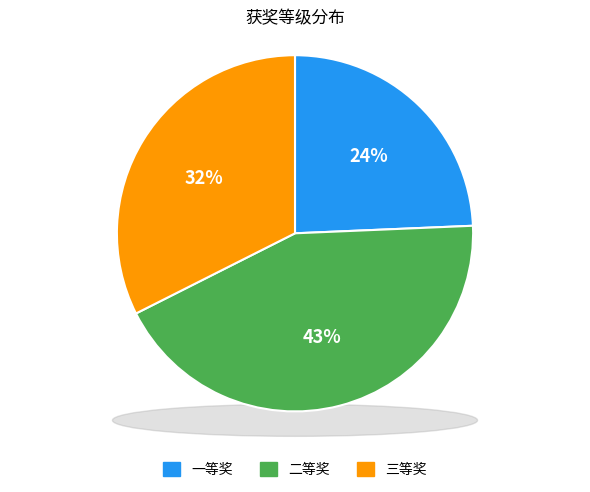

Rank the categories by value from lowest to highest.

一等奖, 三等奖, 二等奖